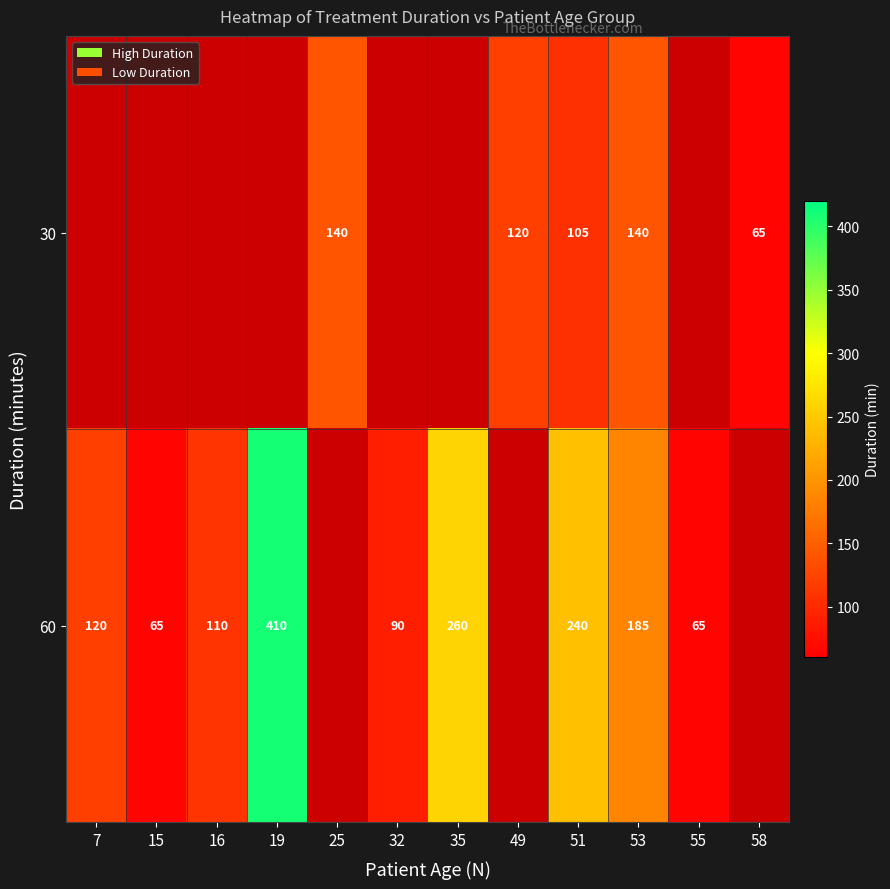

The value of 30 at 49 is 120. True or false?

True